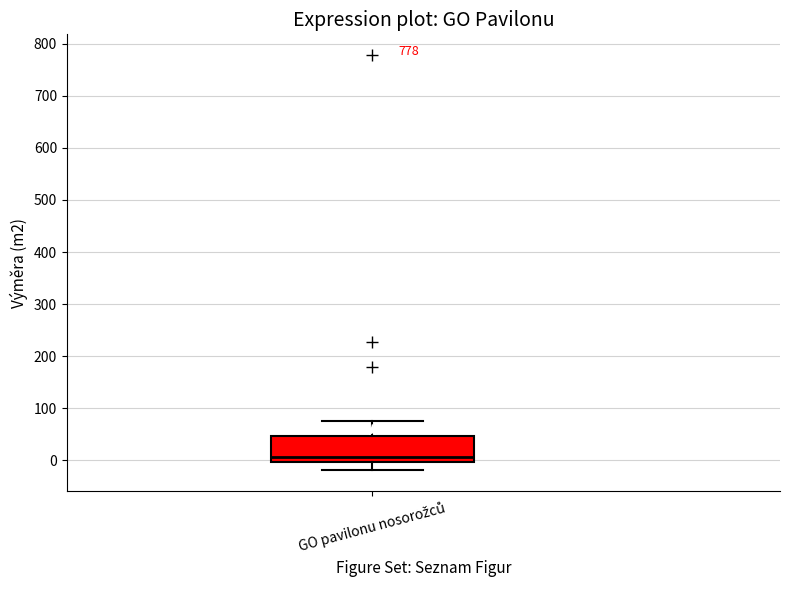

Read this box plot against the y-axis: the position of the median line, the range covered by the box, and the ends of both whiskers. The values are not printed on the chart, so give them approximately, as read against the axis.

median 10, box 0 to 50, whiskers -20 to 70